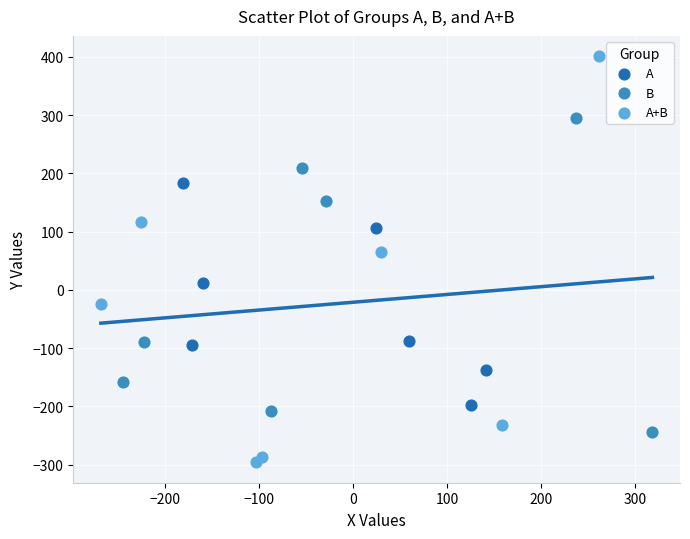

Which series contains the lowest Y value?

A+B